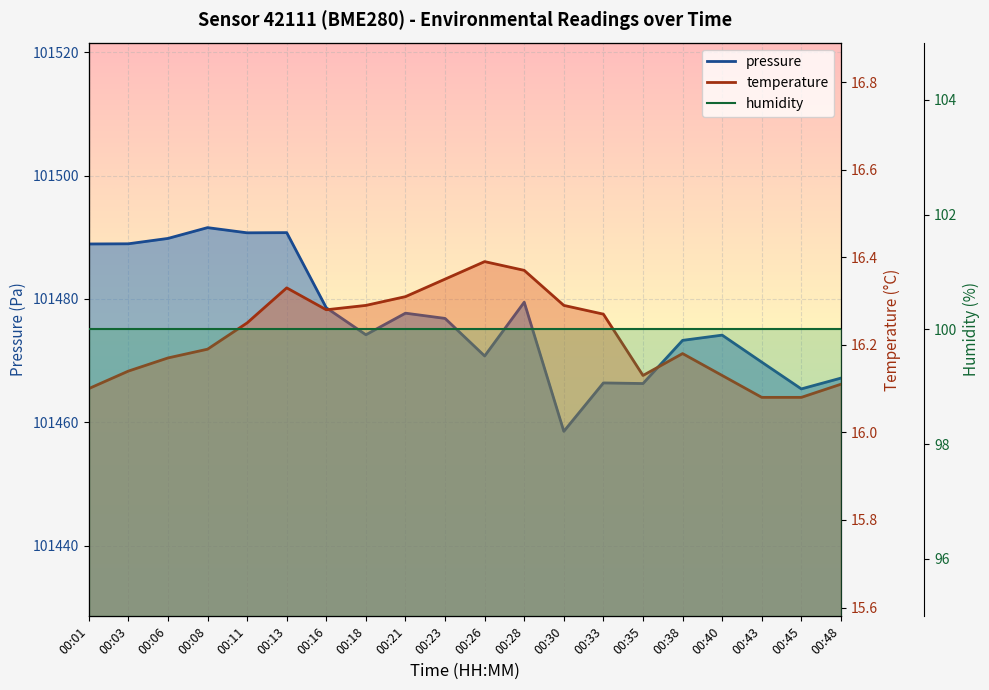

How many distinct data groups are displayed?

2